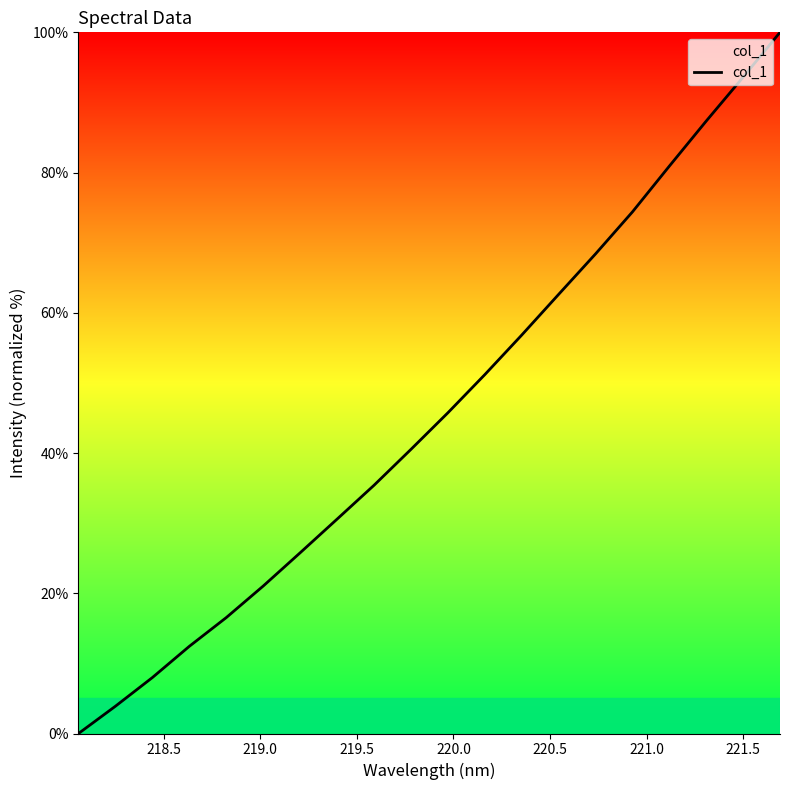

What is the difference between the maximum and minimum values?

100.0